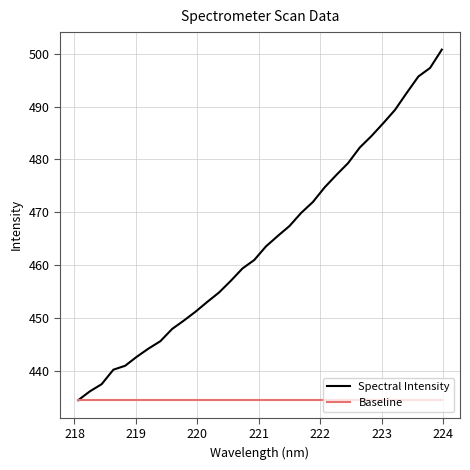

List the series in order of their peak value, highest first.

Spectral Intensity, Baseline